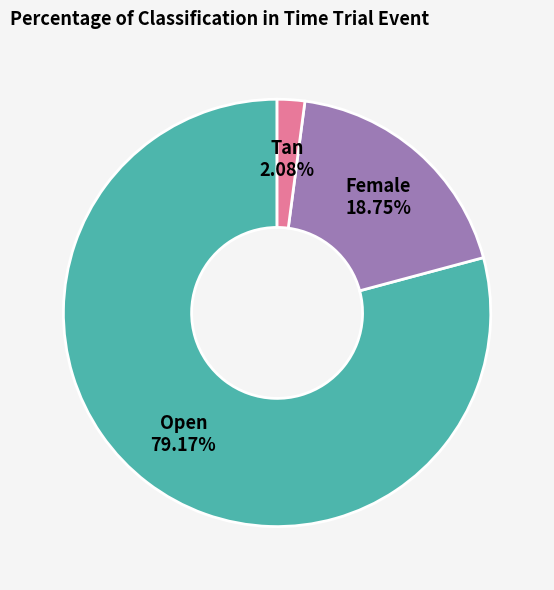

Is there any slice that represents more than half of the pie?

Yes